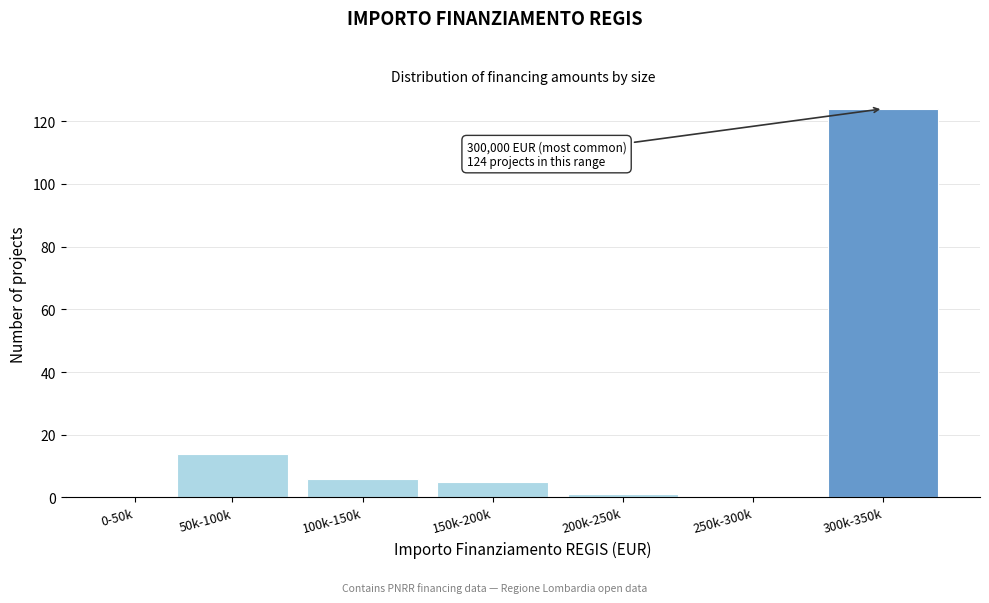

Reading left to right, what are all the values shown in this chart?

0-50k=0	50k-100k=14	100k-150k=6	150k-200k=5	200k-250k=1	250k-300k=0	300k-350k=124